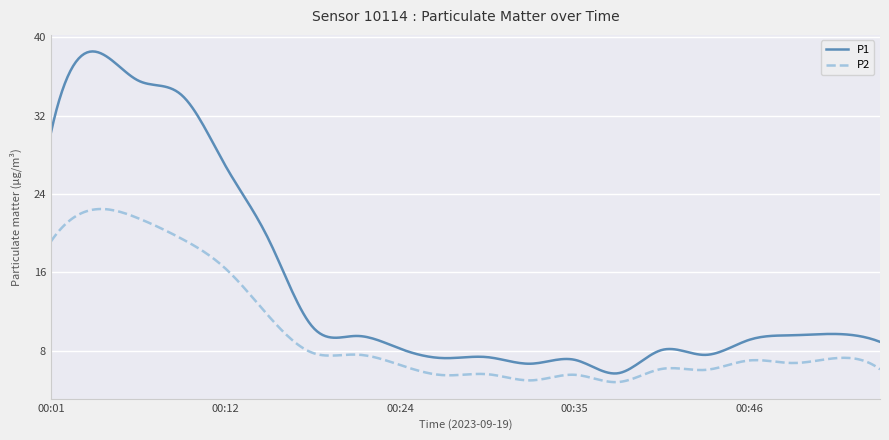

Does the chart have visible grid lines?

Yes